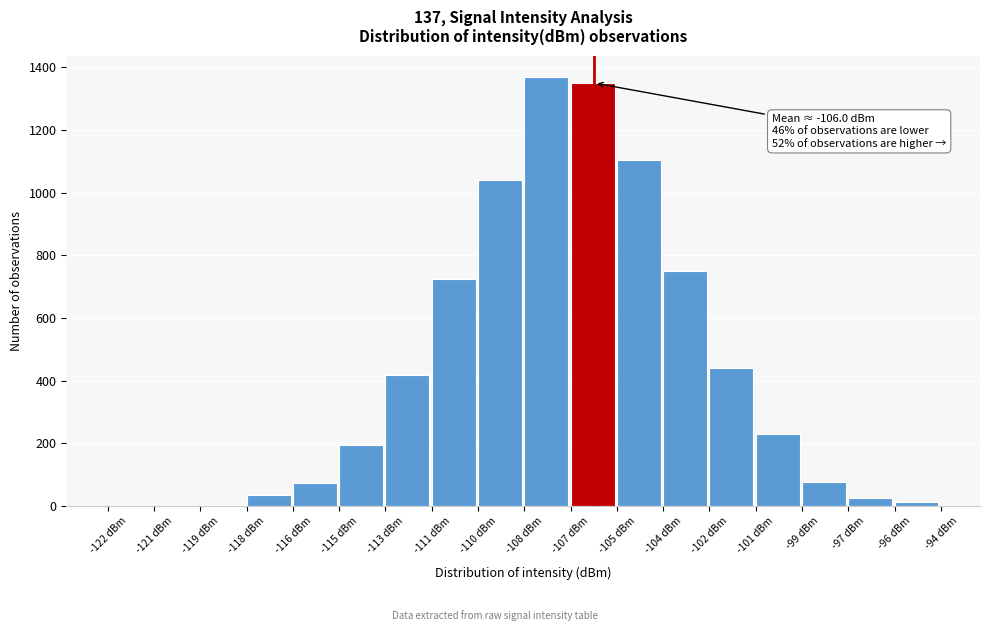

What is the sum of all values?

7854